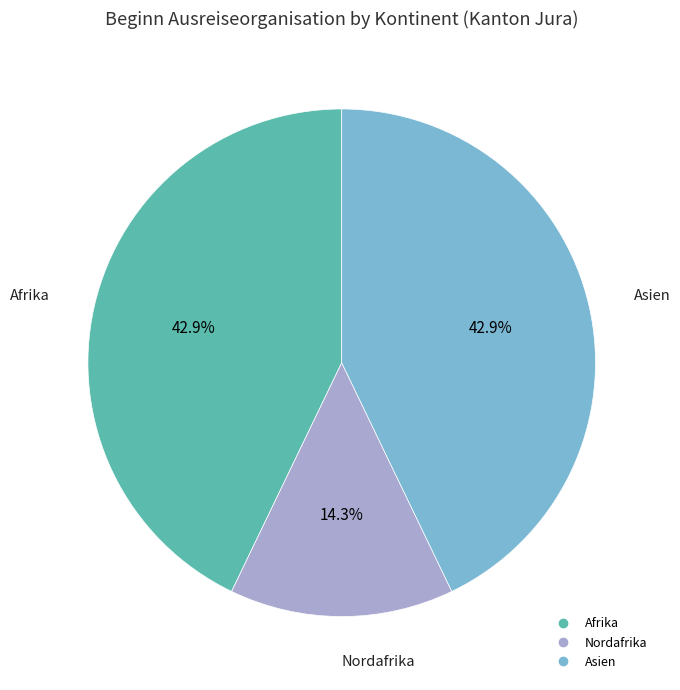

Is there a majority slice in this chart?

No